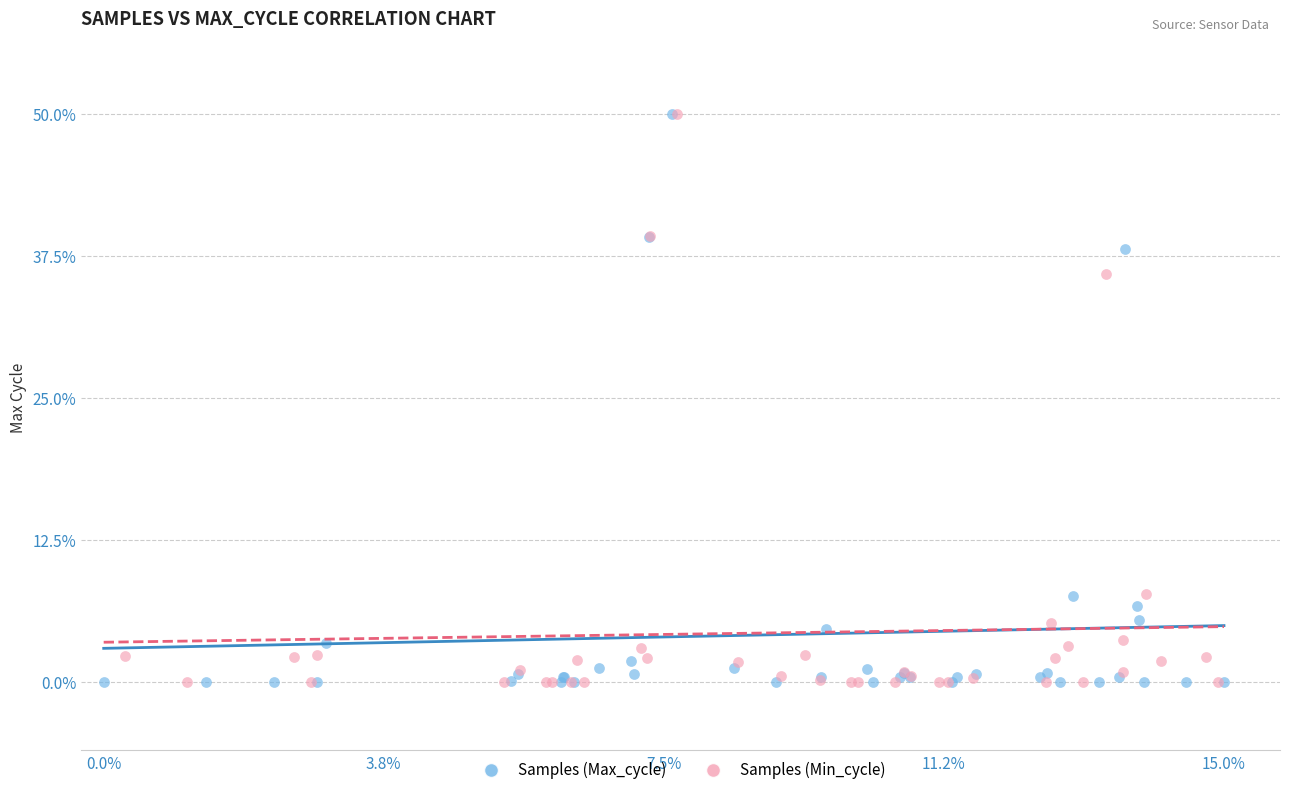

What are all the series names shown in the legend?

Samples (Max_cycle), Samples (Min_cycle)